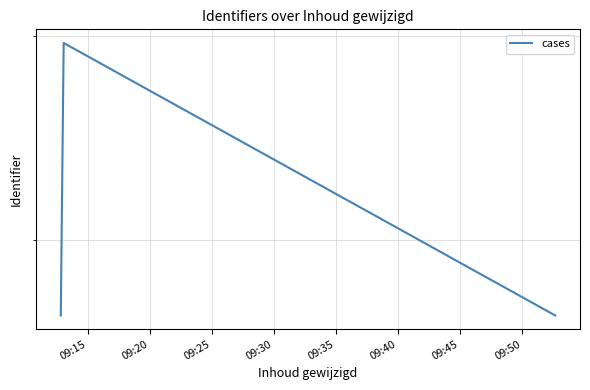

What is the average value?

6101174